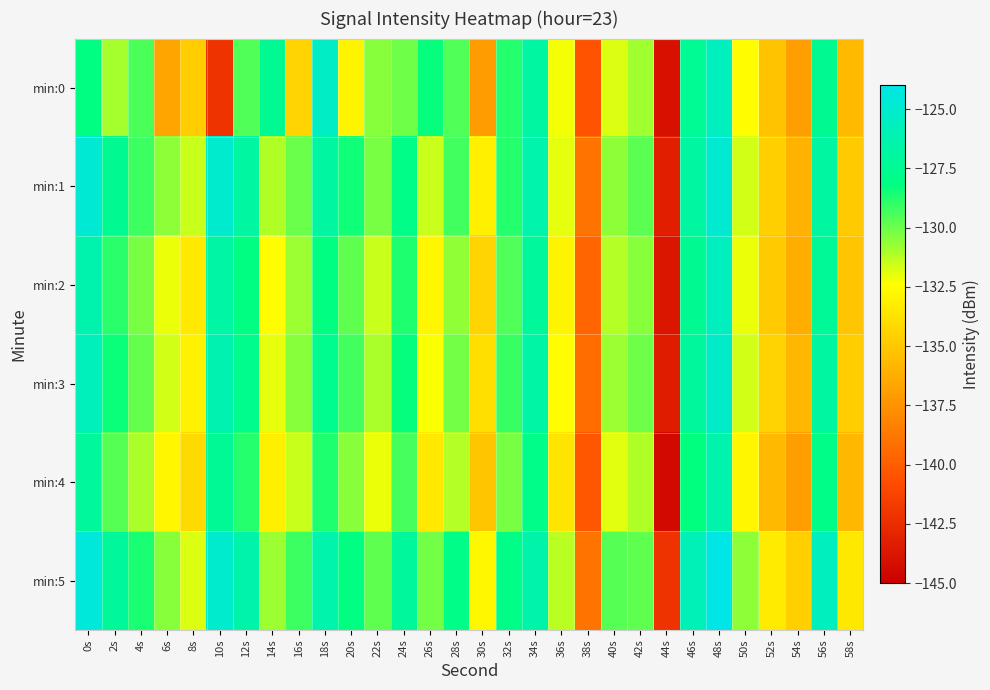

List the series in order of their peak value, highest first.

min:5, min:1, min:3, min:0, min:2, min:4